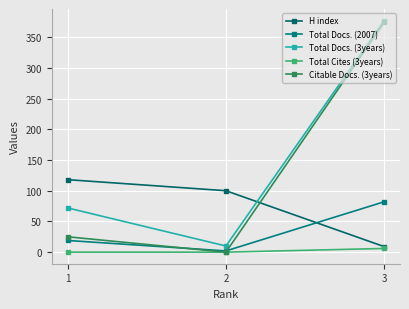

Which series changed the most between 2 and 3?

Citable Docs. (3years)